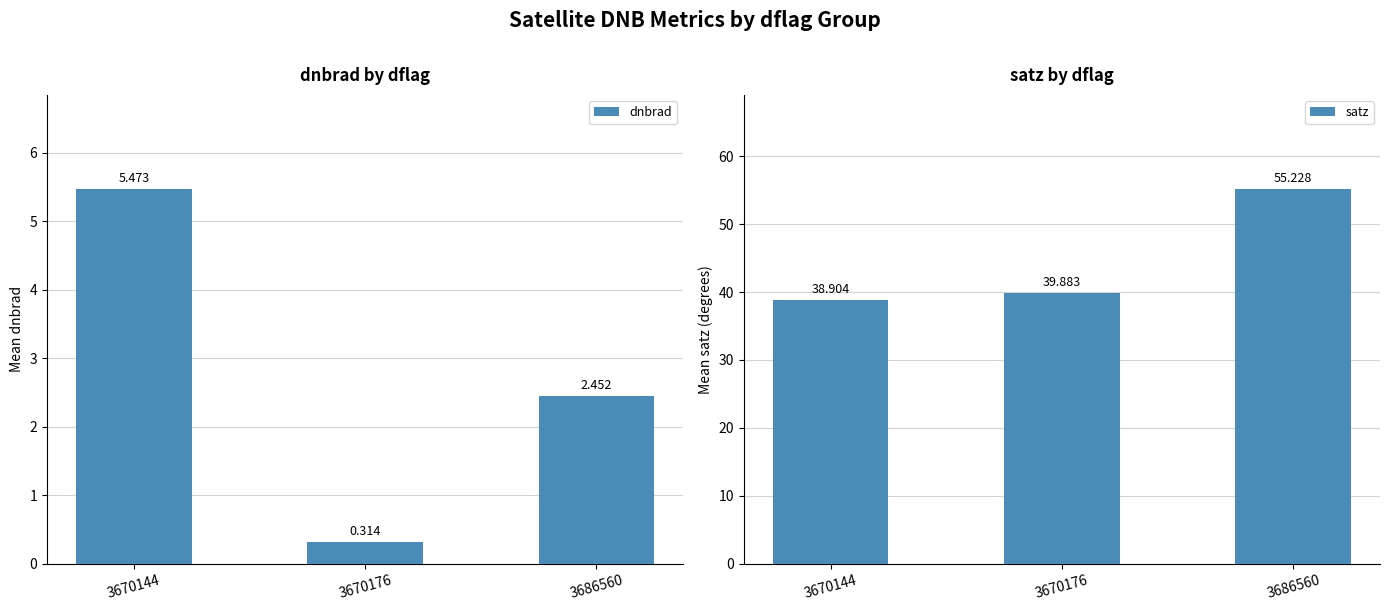

List the series in order of their peak value, highest first.

satz, dnbrad